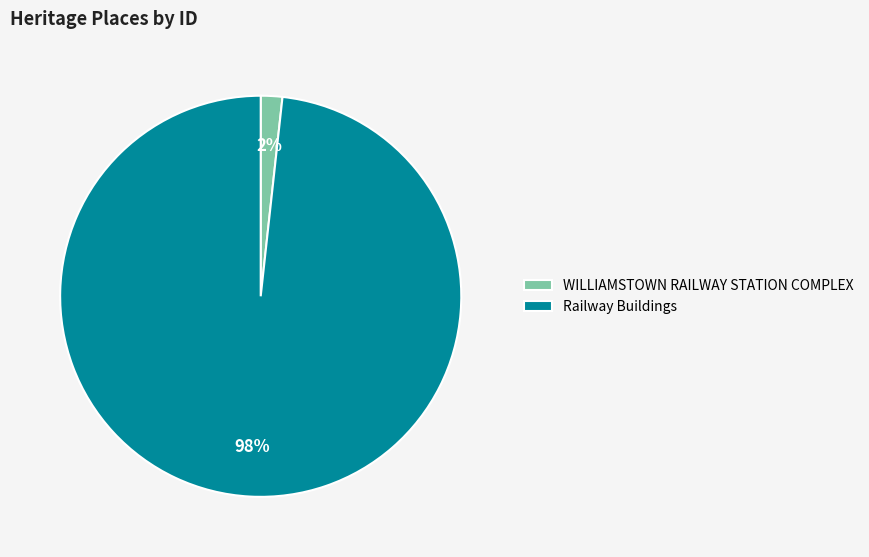

Rank the categories by value from highest to lowest.

Railway Buildings, WILLIAMSTOWN RAILWAY STATION COMPLEX